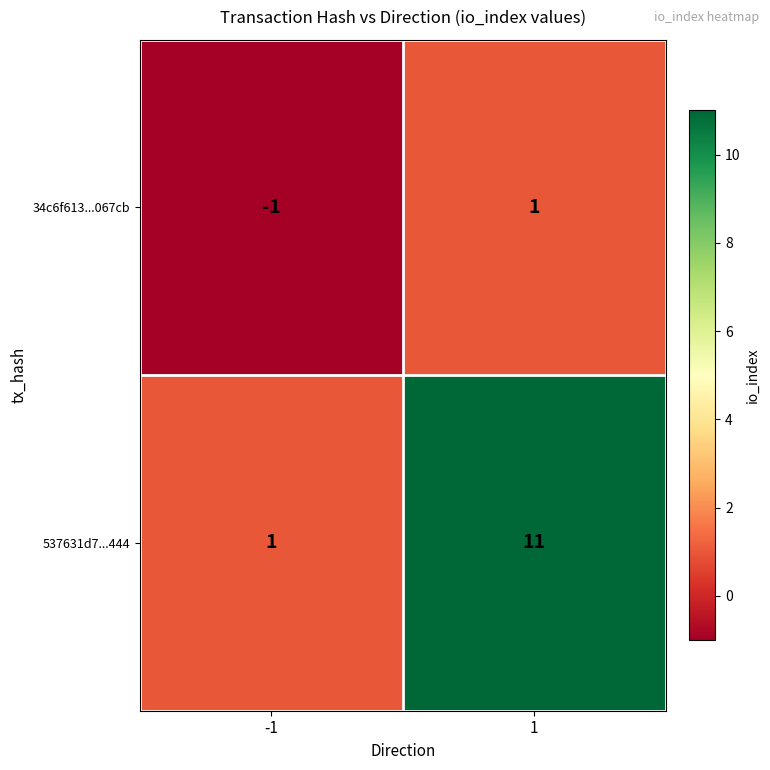

Read the 537631d7...444 value at 1, to the nearest 5.

10